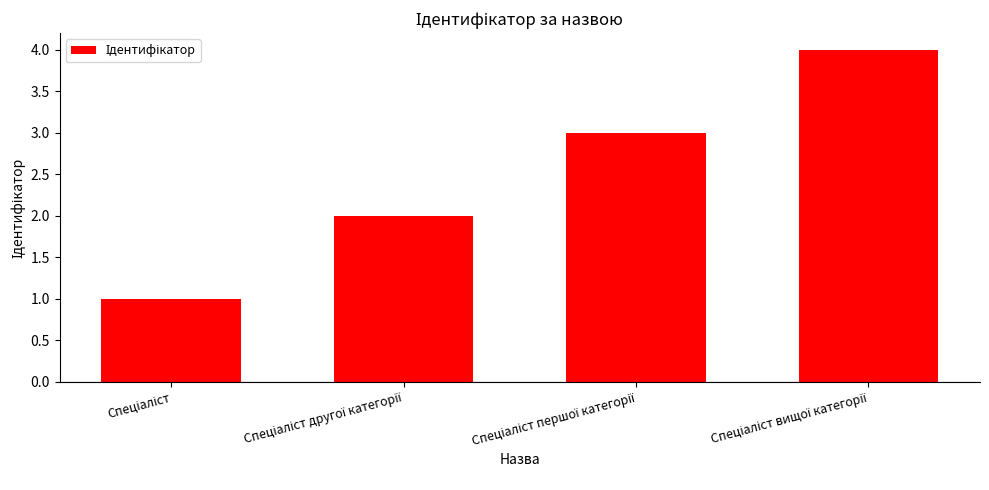

What is the difference between the maximum and second lowest values?

2